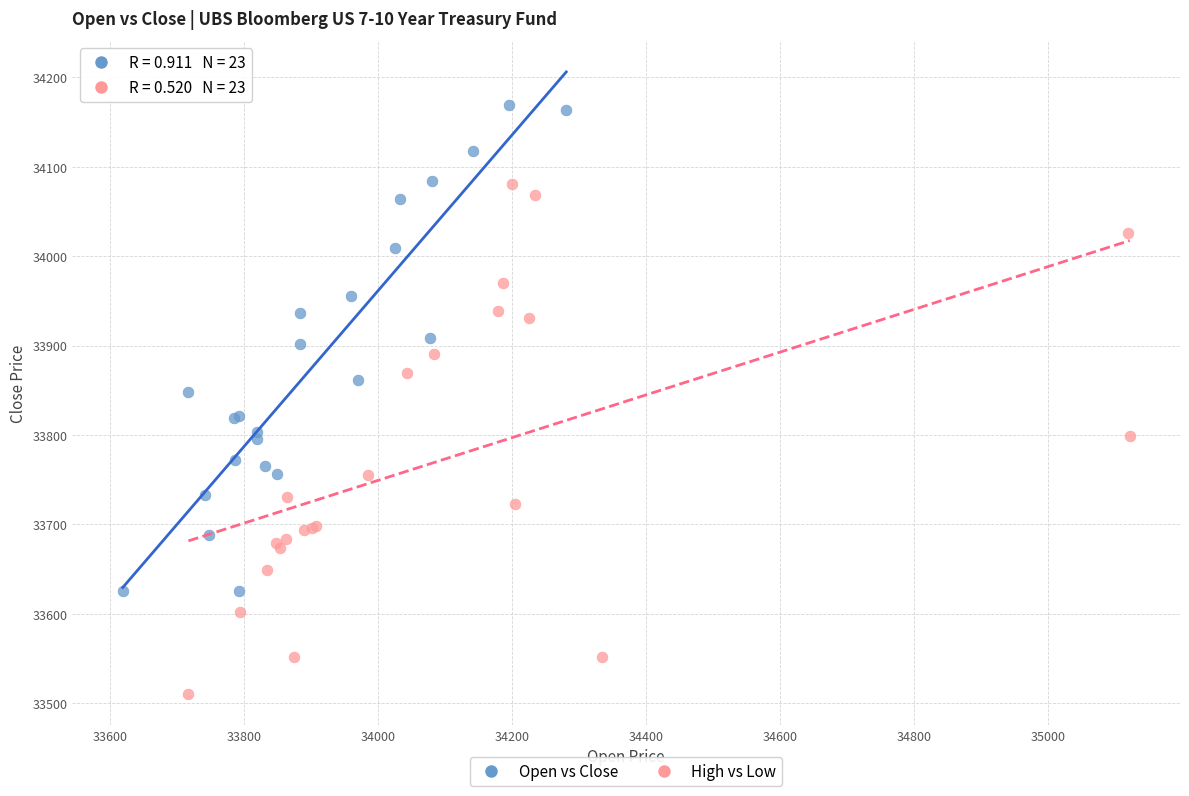

Which series reaches the minimum Y coordinate?

High vs Low